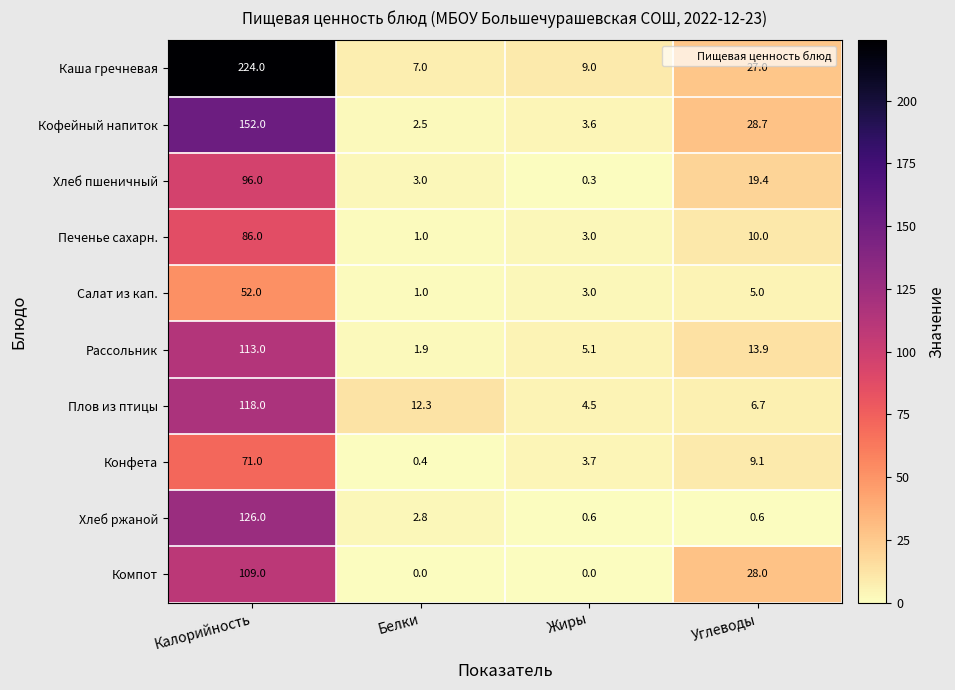

What is the maximum value shown in the chart?

224.0